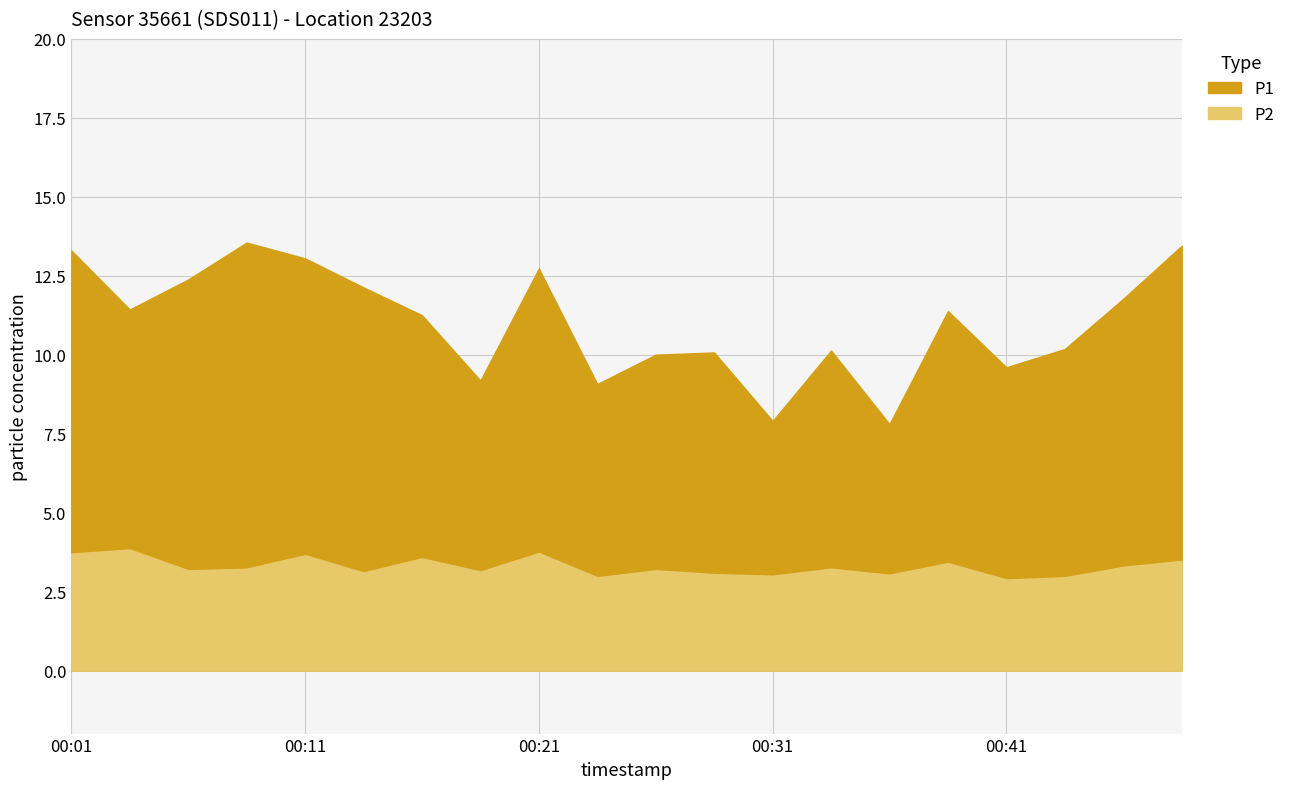

Reading right to left, extract all data points from this chart.

P1: 00:49=13.4	00:46=11.8	00:44=10.2	00:41=9.6	00:39=11.4	00:36=7.8	00:34=10.1	00:31=7.9	00:28=10.1	00:26=10.0	00:23=9.1	00:21=12.7	00:18=9.2	00:16=11.2	00:13=12.1	00:11=13.1	00:08=13.6	00:06=12.4	00:03=11.4	00:01=13.3
P2: 00:49=3.5	00:46=3.3	00:44=3.0	00:41=2.9	00:39=3.4	00:36=3.0	00:34=3.2	00:31=3.0	00:28=3.0	00:26=3.2	00:23=3.0	00:21=3.7	00:18=3.1	00:16=3.5	00:13=3.1	00:11=3.6	00:08=3.2	00:06=3.2	00:03=3.8	00:01=3.7